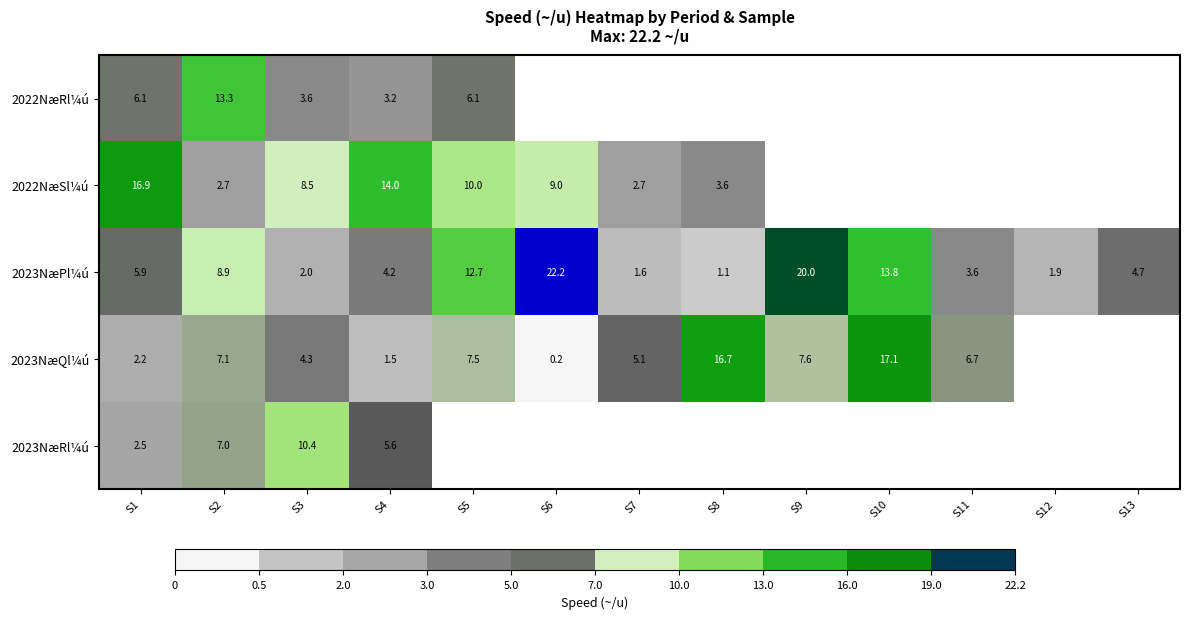

Which series changed the most between S3 and S4?

2022NæSl¼ú